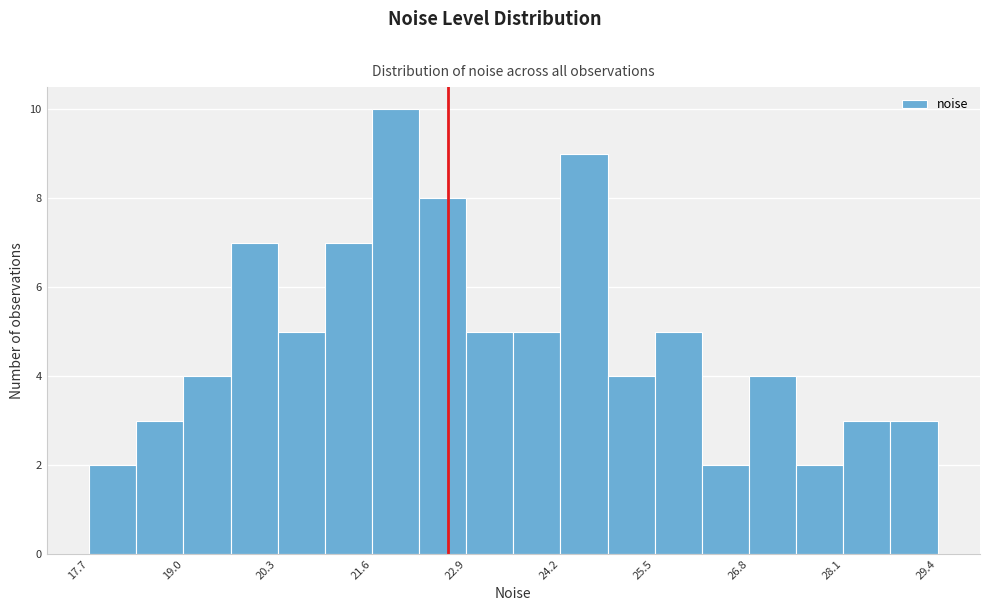

Around what value on the x-axis is the tallest bar? Give the approximate position of its centre, as read against the axis.

22.0